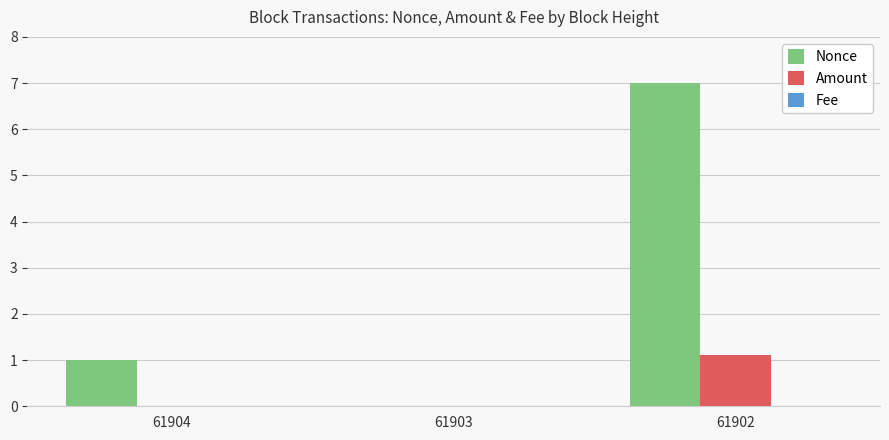

Which series has the largest total across all categories?

Nonce